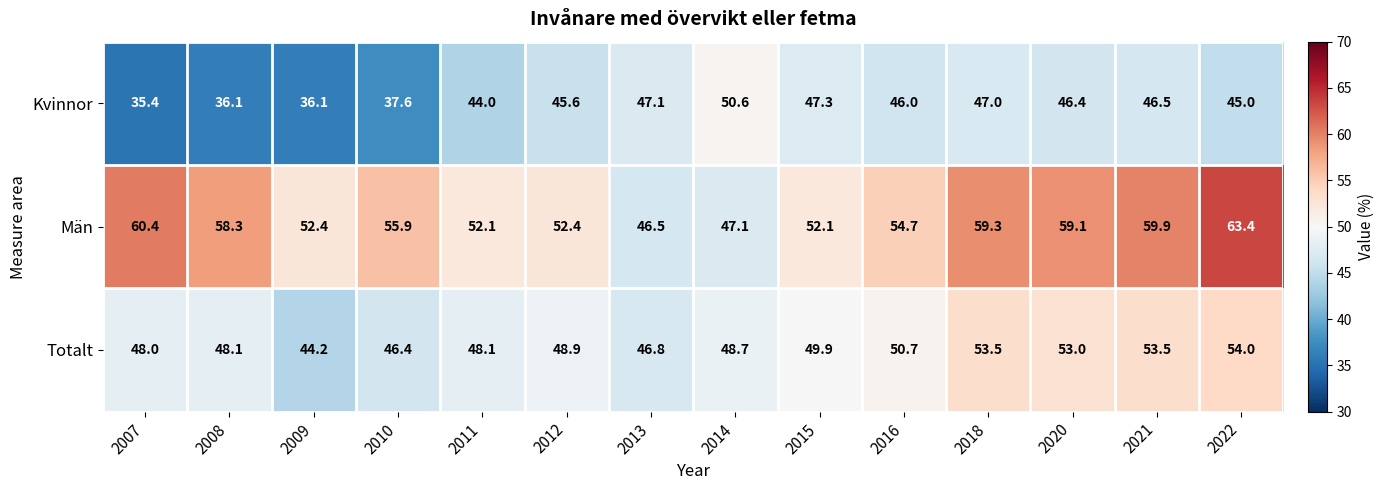

What is the difference between the second highest and second lowest values in the Kvinnor series?

11.2